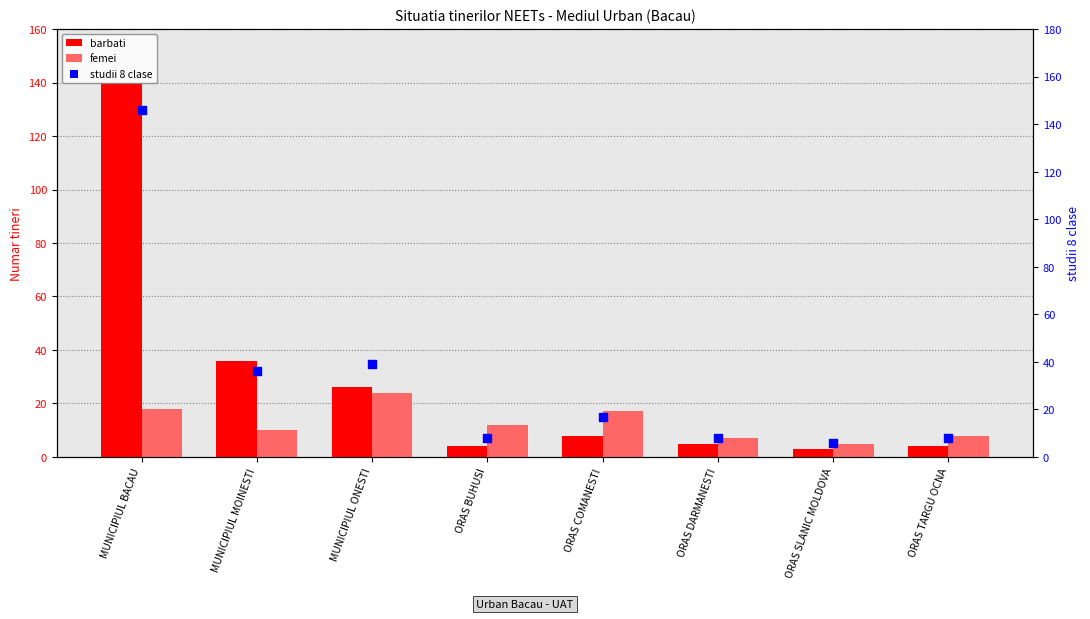

Which series contains the highest Y value?

studii 8 clase